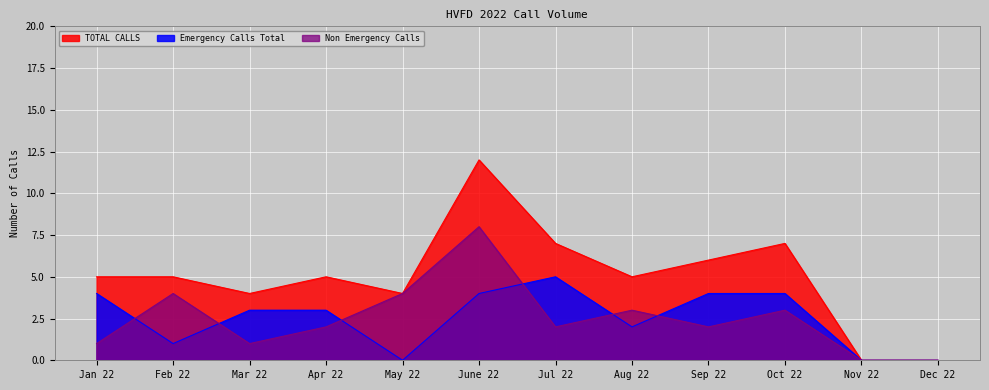

Is it true that Non Emergency Calls equals 2 at Jul 22?

True